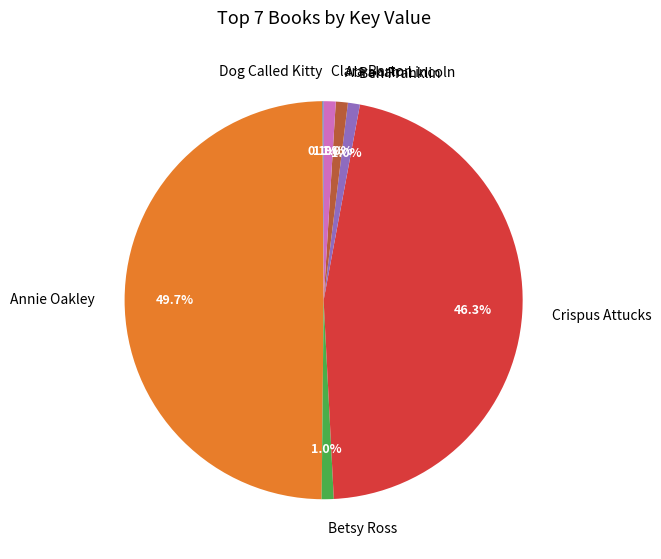

To the nearest percent, what percentage of the pie is Betsy Ross?

1%